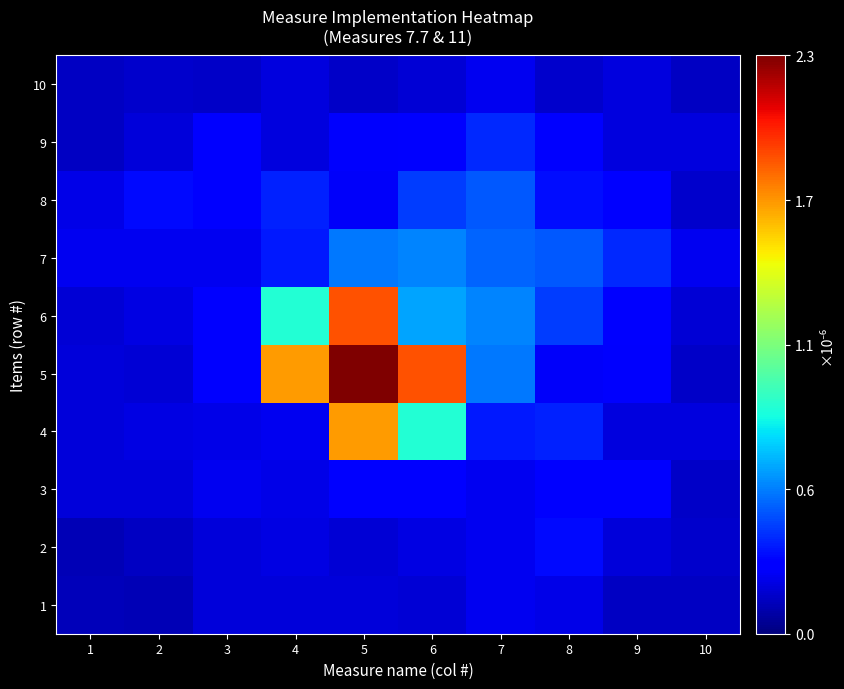

Rank the series by their maximum value, from lowest to highest.

1, 10, 3, 2, 9, 8, 7, 4, 6, 5